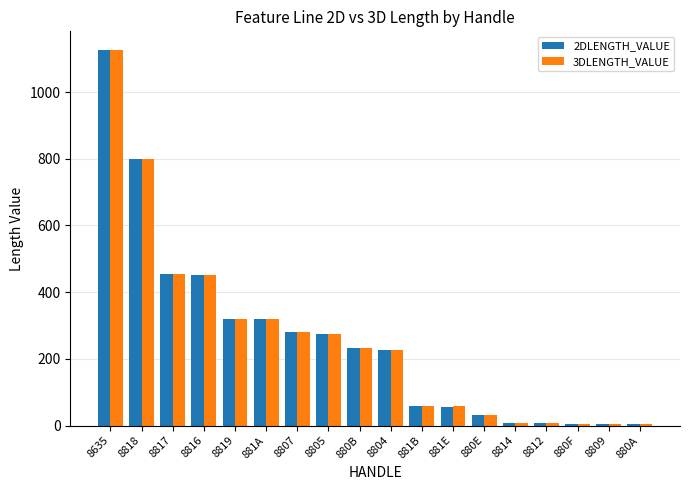

How many data points in 2DLENGTH_VALUE are above 231?

9